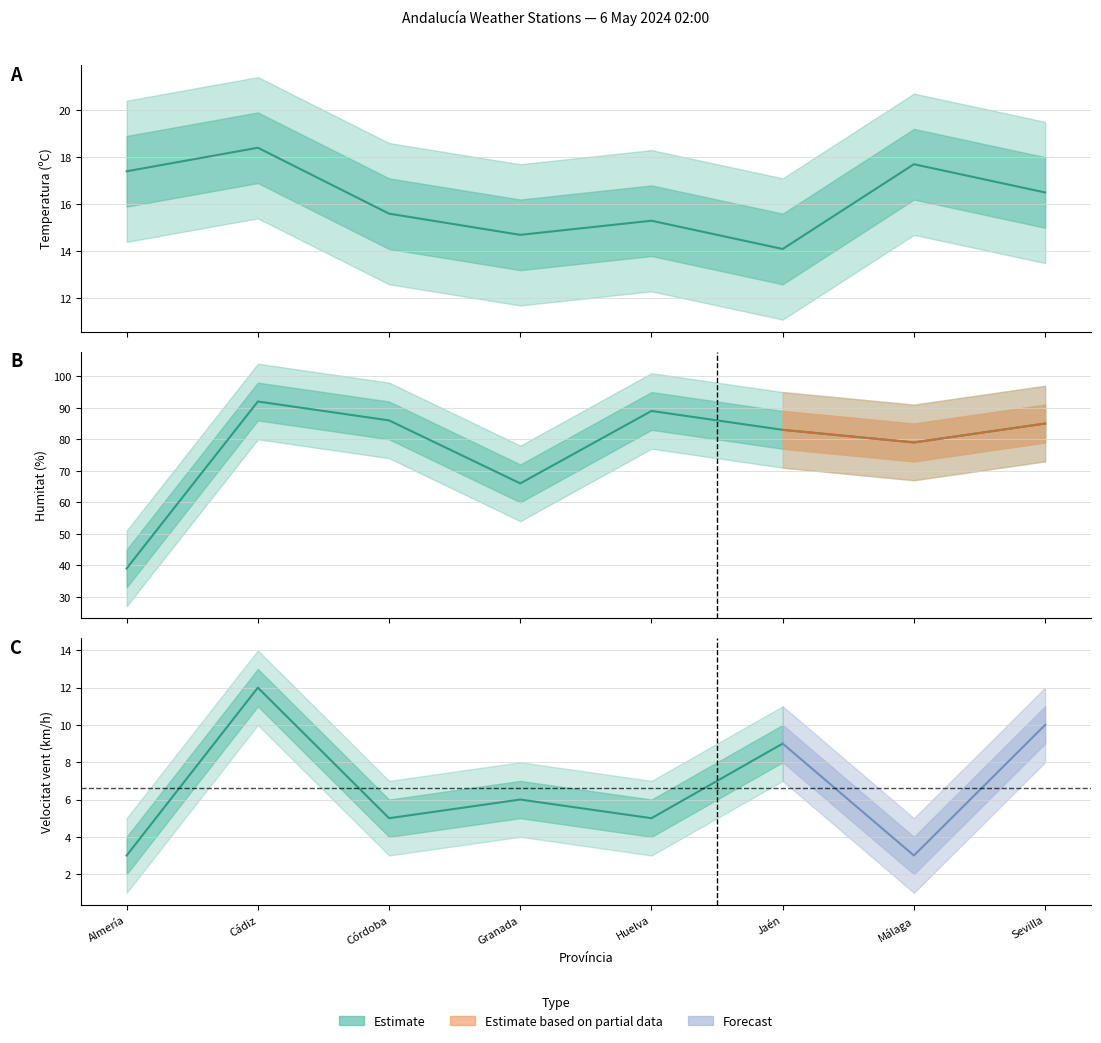

What is the minimum value for Temperatura (ºC)?

14.1